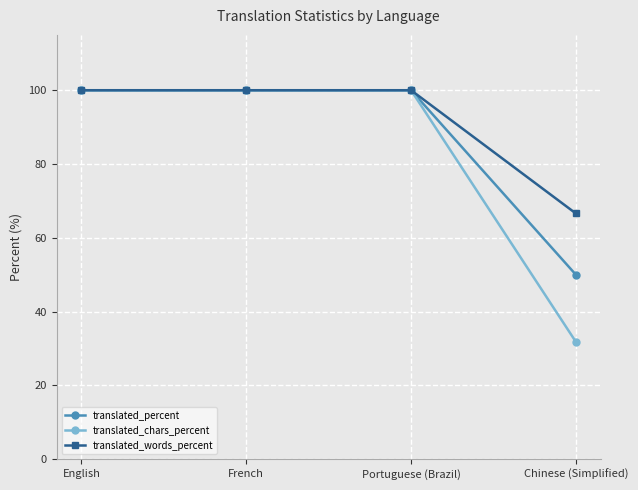

True or false: translated_percent has more than 1 points higher than both neighbors.

False